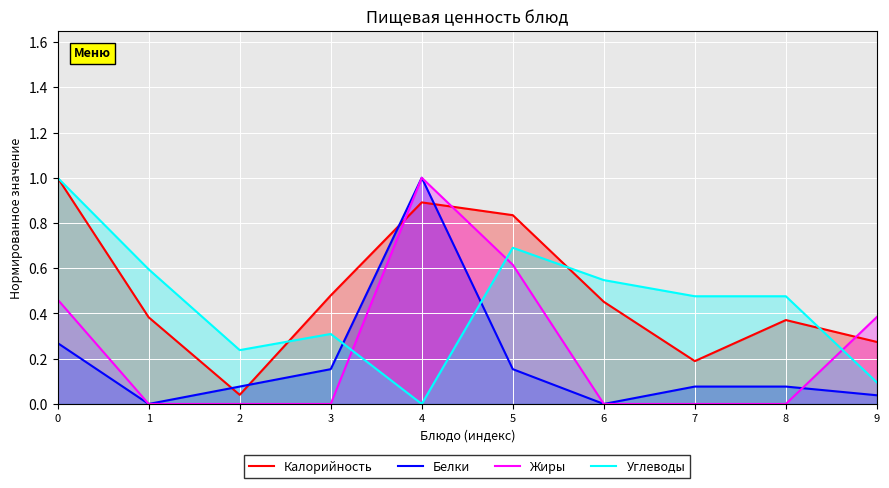

Is it true that Углеводы equals 0.3 at 7?

False